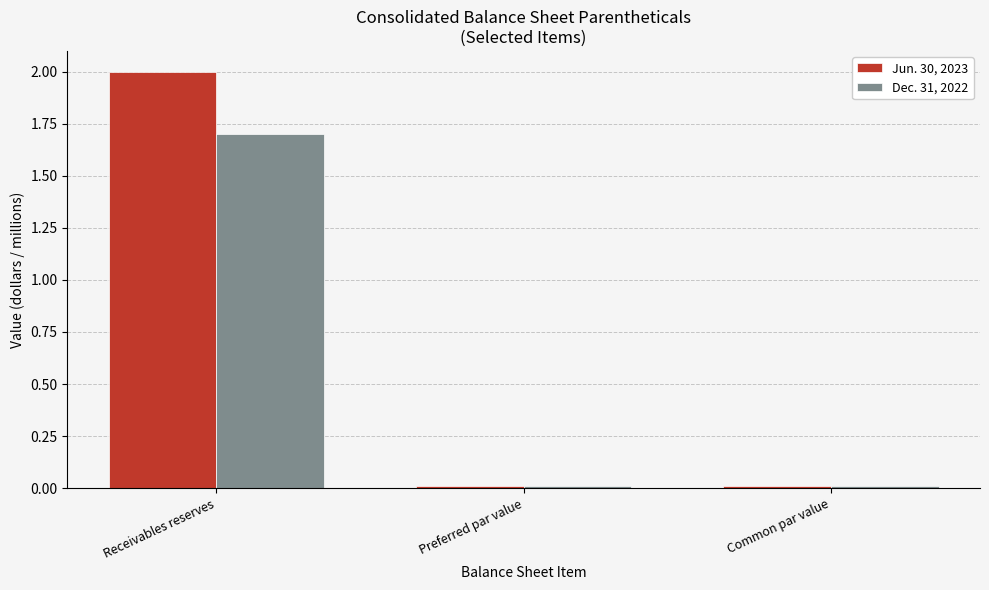

How many series are shown in this chart?

2